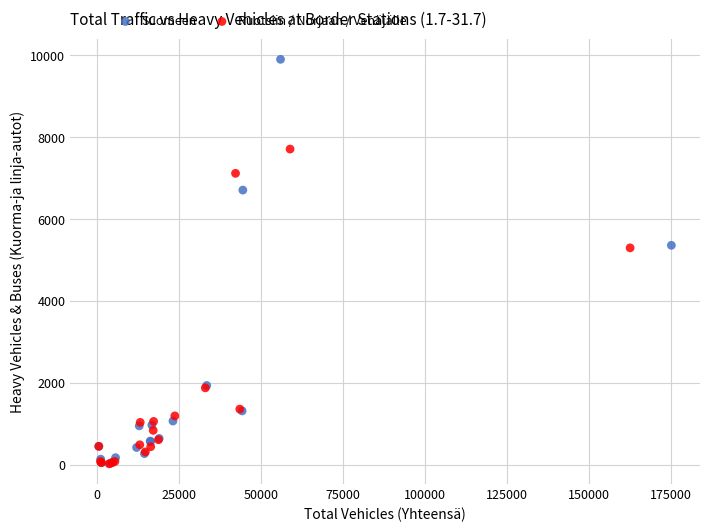

Which series contains the highest Y value?

Suomeen